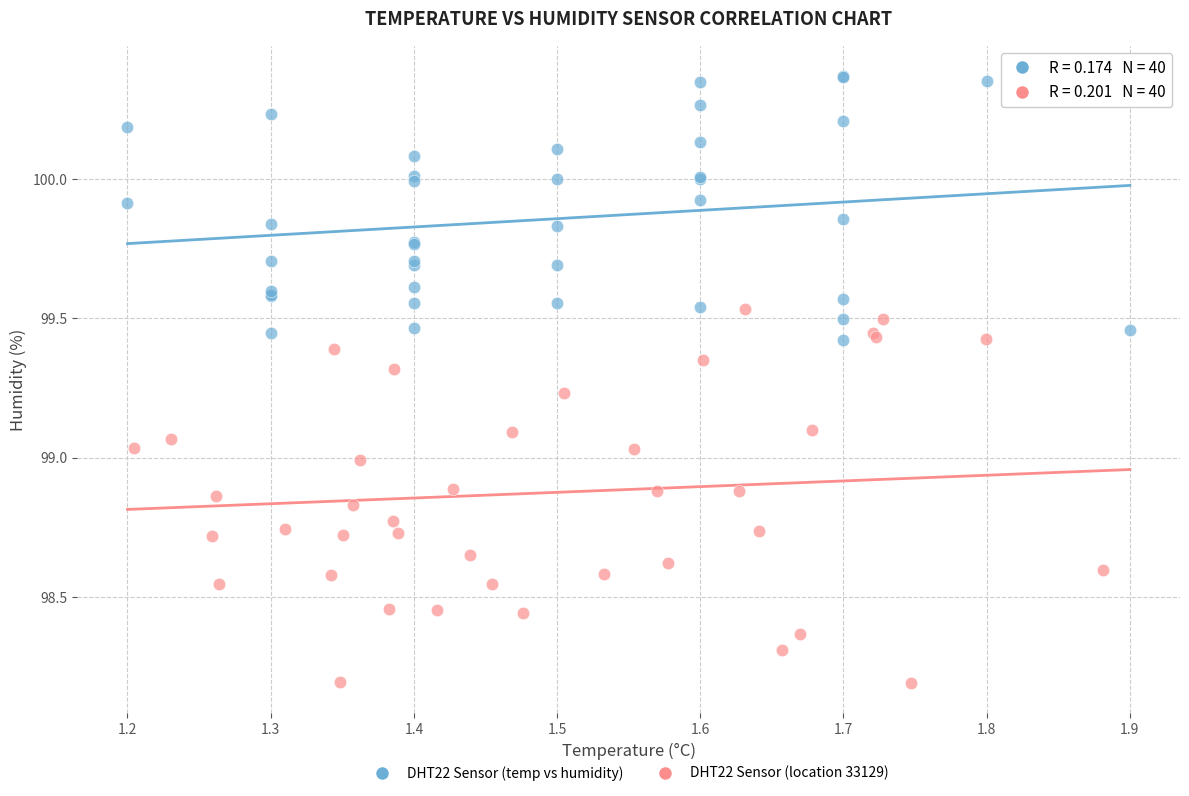

Which series reaches the maximum Y coordinate?

DHT22 Sensor (temp vs humidity)